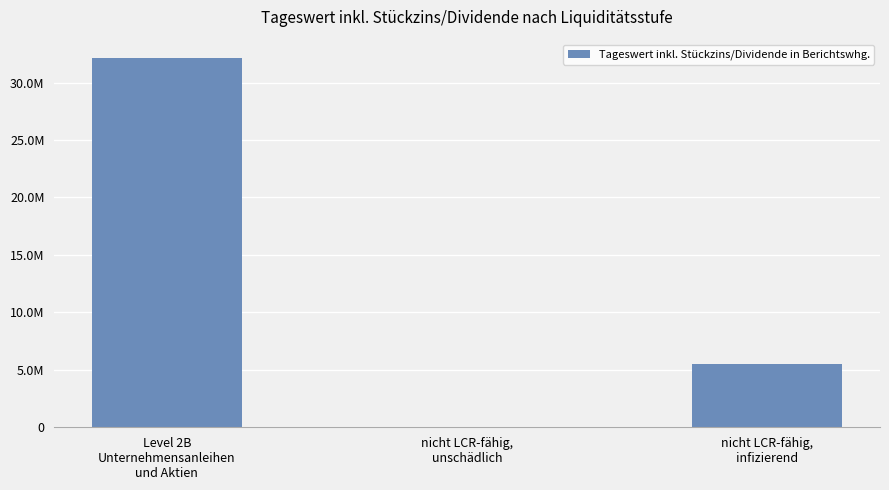

Which label corresponds to the smallest value in the chart?

nicht LCR-fähig,
unschädlich